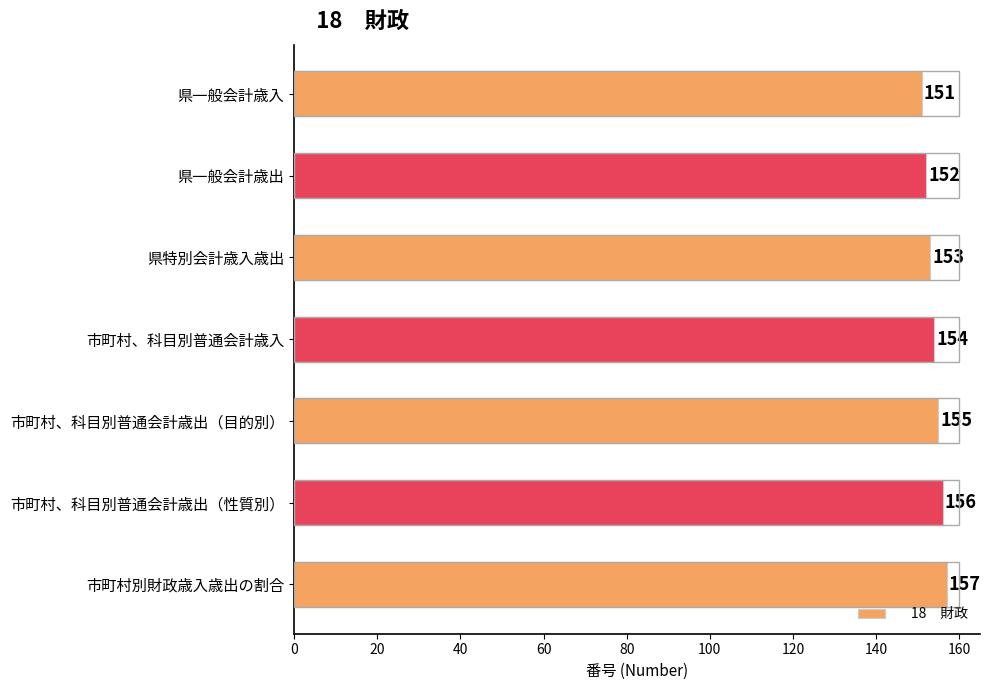

Reading top to bottom, what are all the values shown in this chart?

151	152	153	154	155	156	157